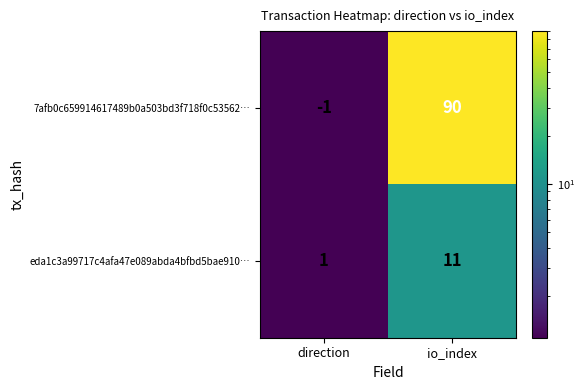

Where is eda1c3a99717c4afa47e089abda4bfbd5bae910… nearest to the value 6?

direction